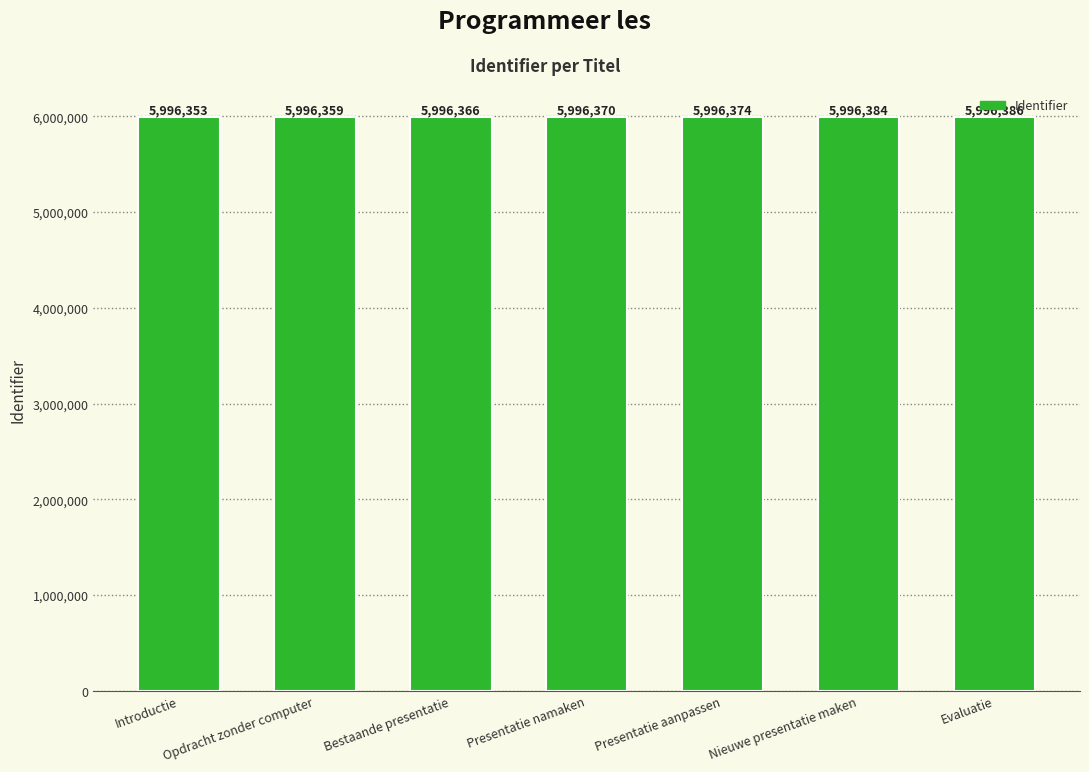

What is the change in value from Opdracht zonder computer to Presentatie namaken?

+11